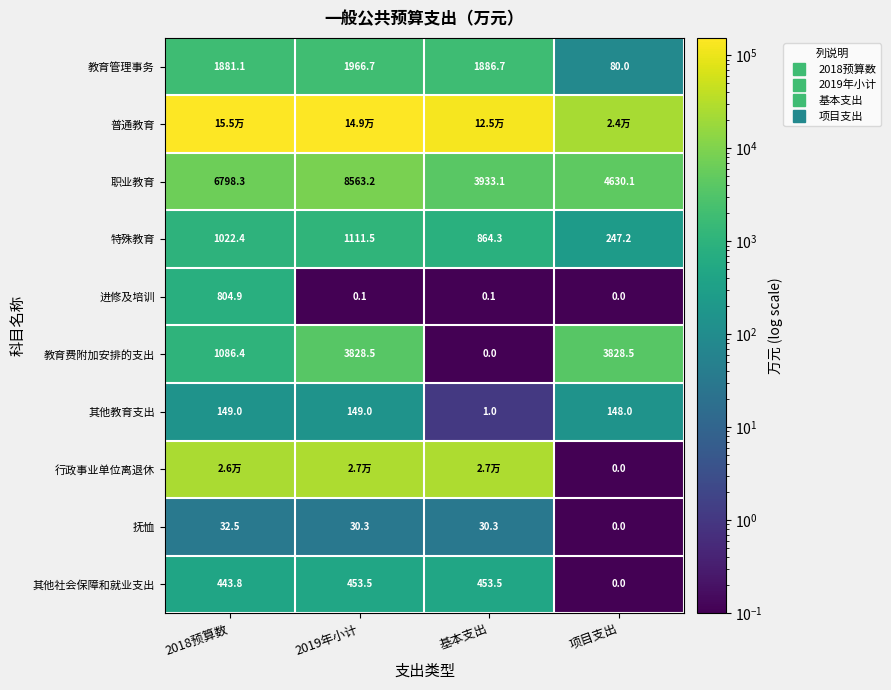

Is it true that 特殊教育 equals 864.3 at 基本支出?

True